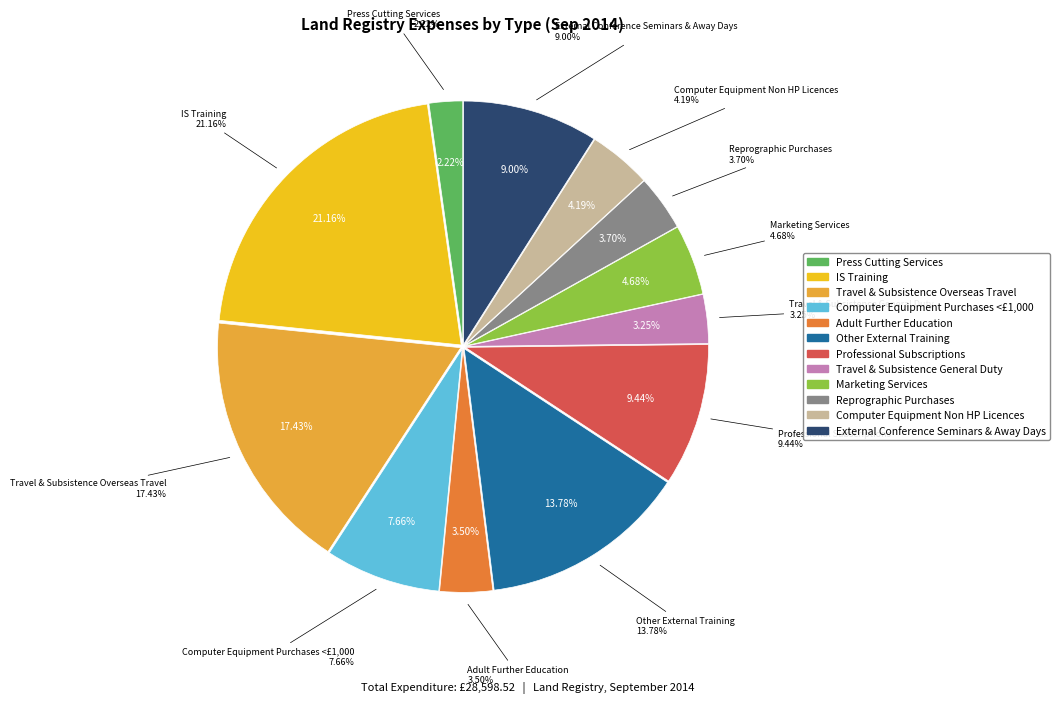

True or false: Computer Equipment Purchases <£1,000 accounts for 8% of the total.

True